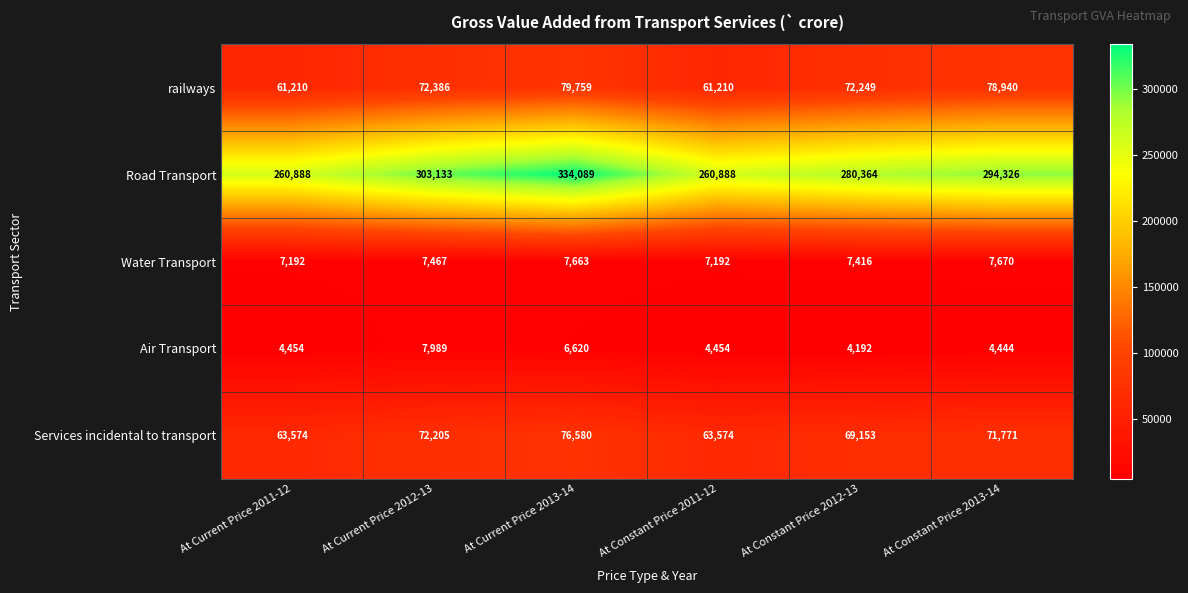

How many series are shown in this chart?

5